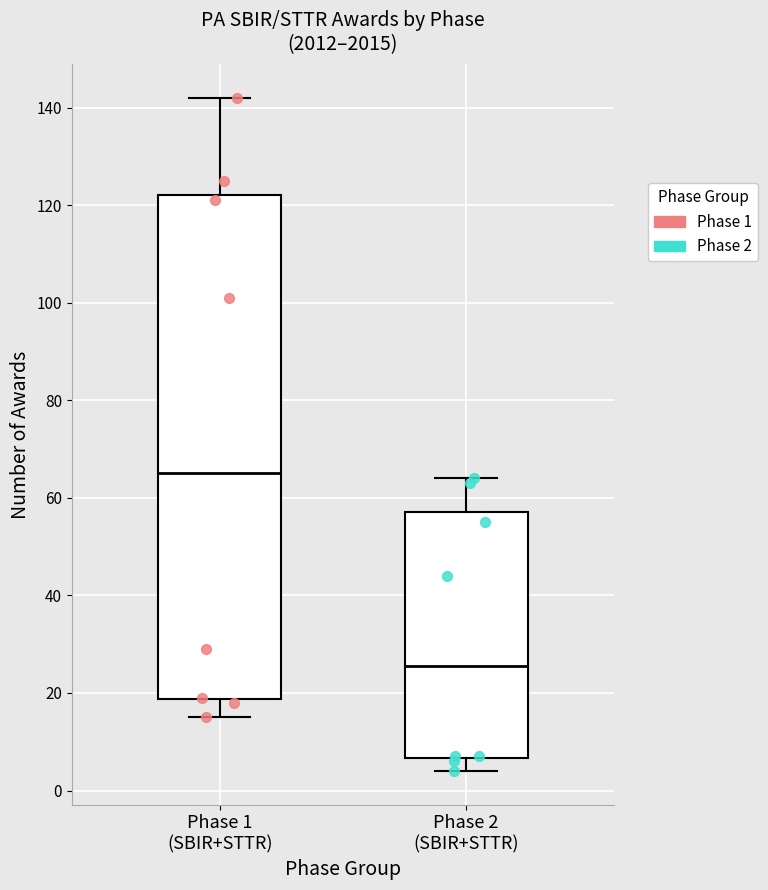

Reading left to right, read every box against the y-axis: the position of its median line, the range the box covers, and the ends of its whiskers. The values are not printed on the chart, so give them approximately, as read against the axis.

Phase 1 (SBIR+STTR): median 66, box 18 to 122, whiskers 16 to 142
Phase 2 (SBIR+STTR): median 26, box 6 to 58, whiskers 4 to 64